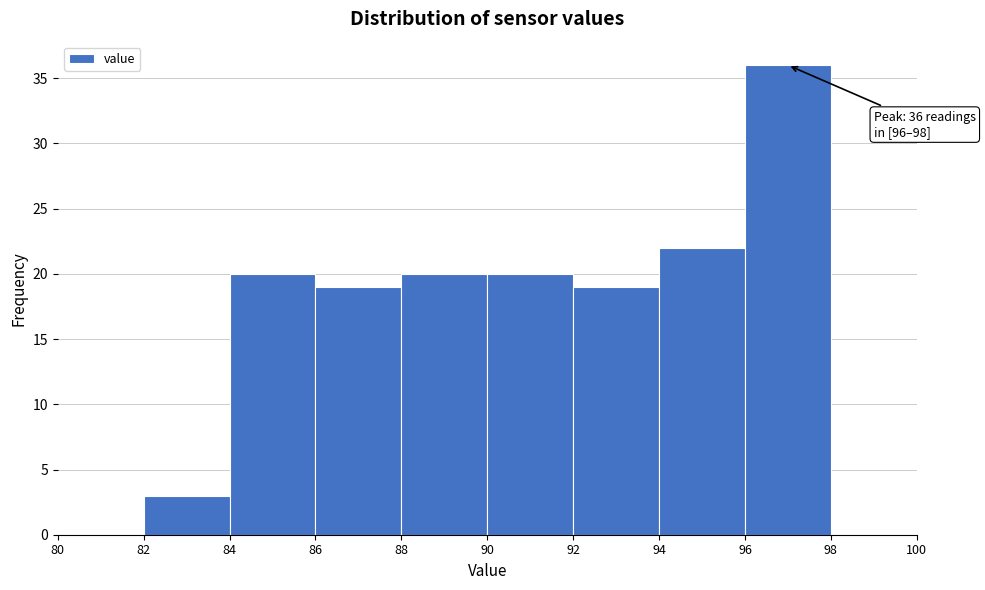

Which range on the x-axis has the tallest bar?

96 to 98